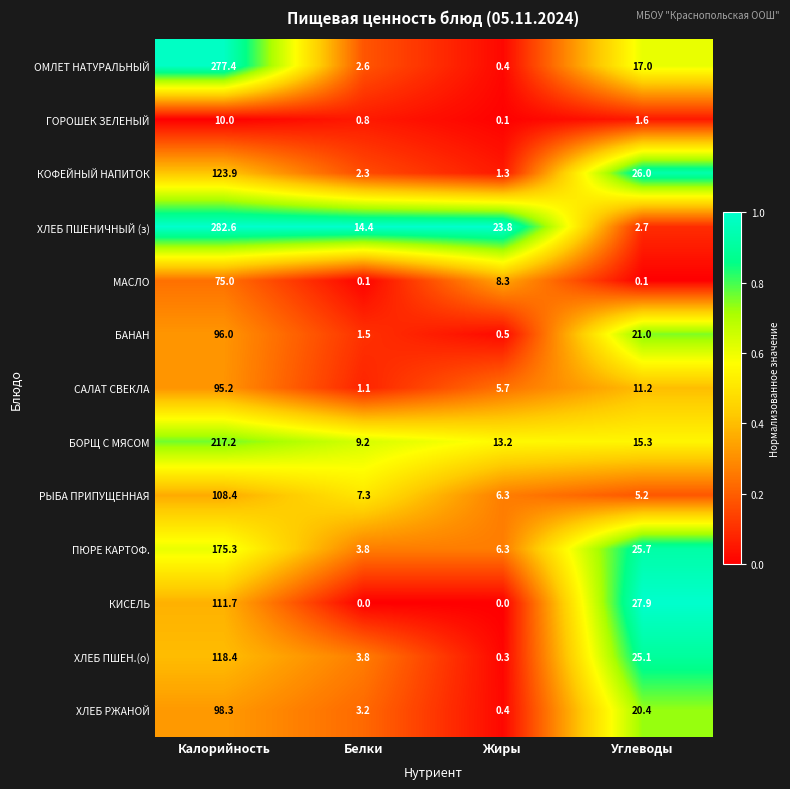

Count the number of categories in the chart.

4